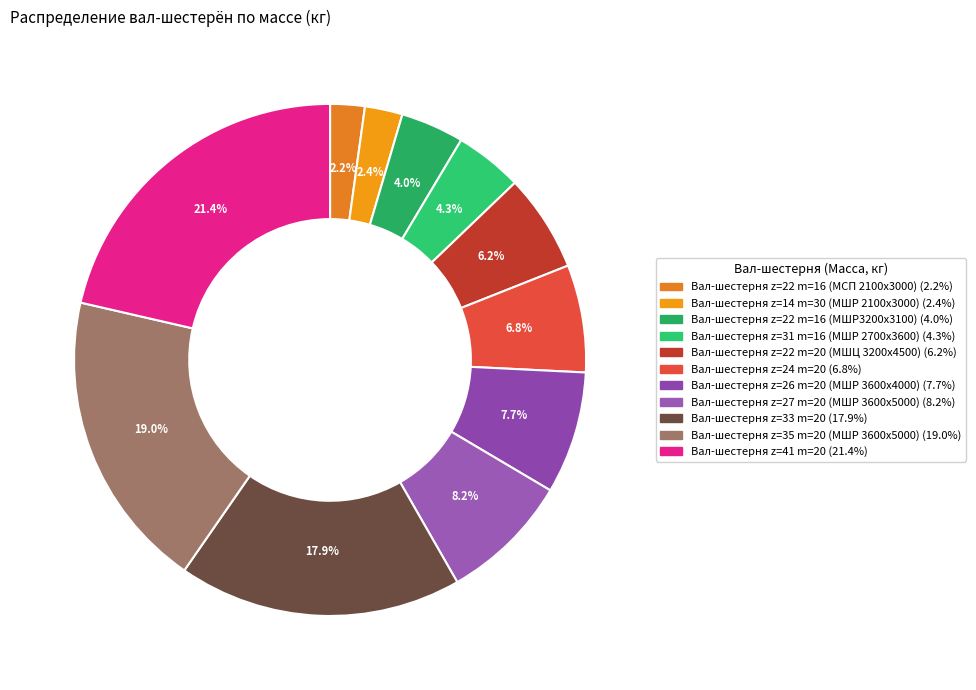

Which slice is the smallest?

Вал-шестерня z=22 m=16 (МСП 2100х3000)